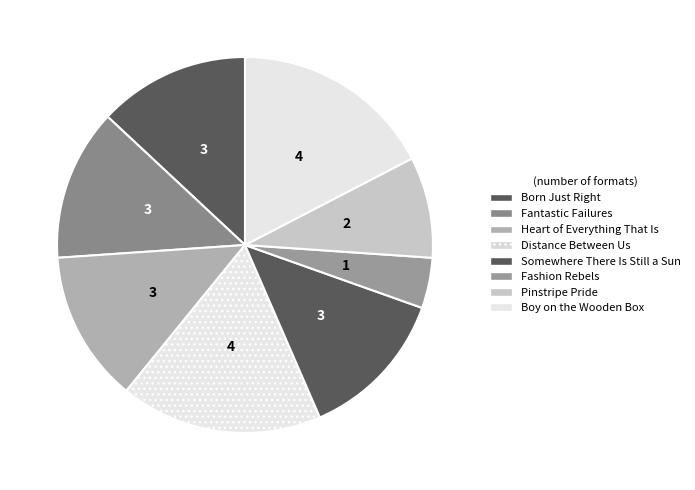

How many segments does this pie chart have?

8